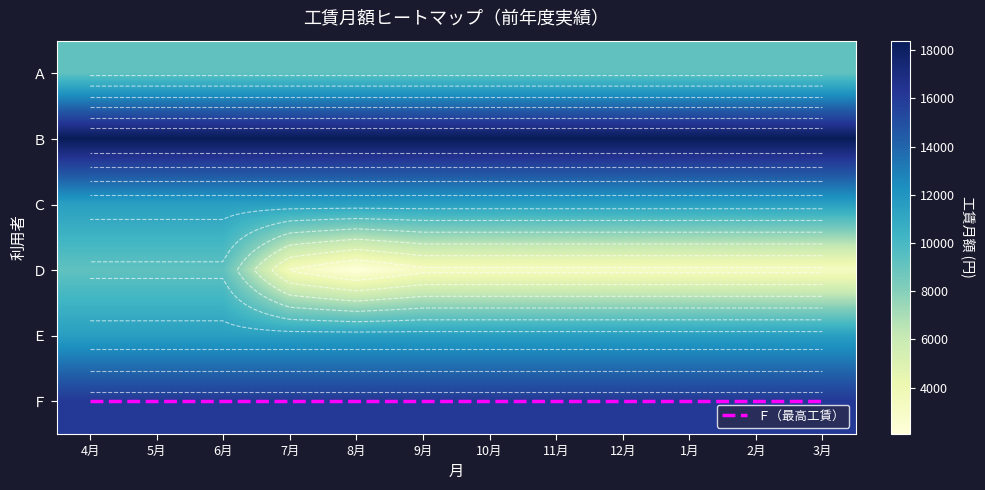

Which has a higher value, 4月 or 8月?

4月